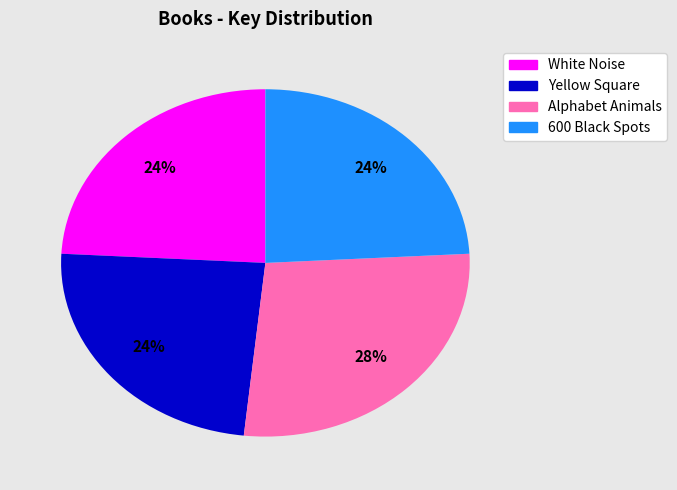

Between 600 Black Spots and Alphabet Animals, which is larger?

Alphabet Animals